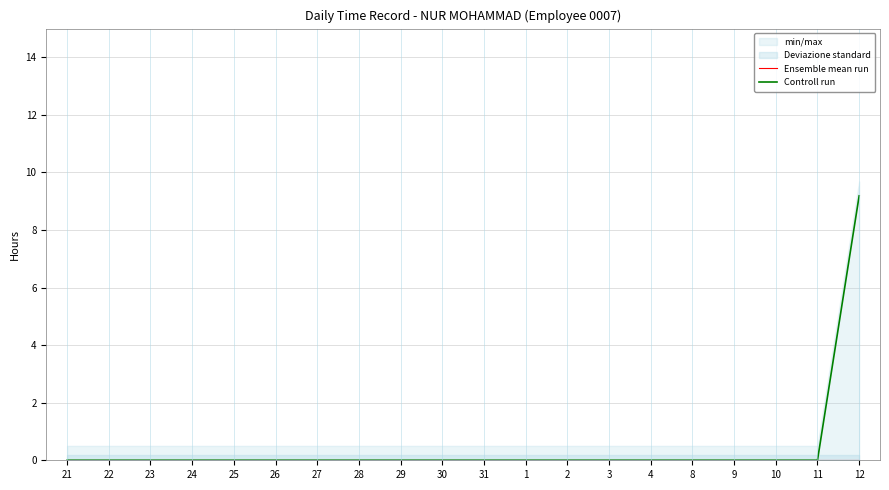

The Controll run series shows -5.8 at 25. True or false?

False